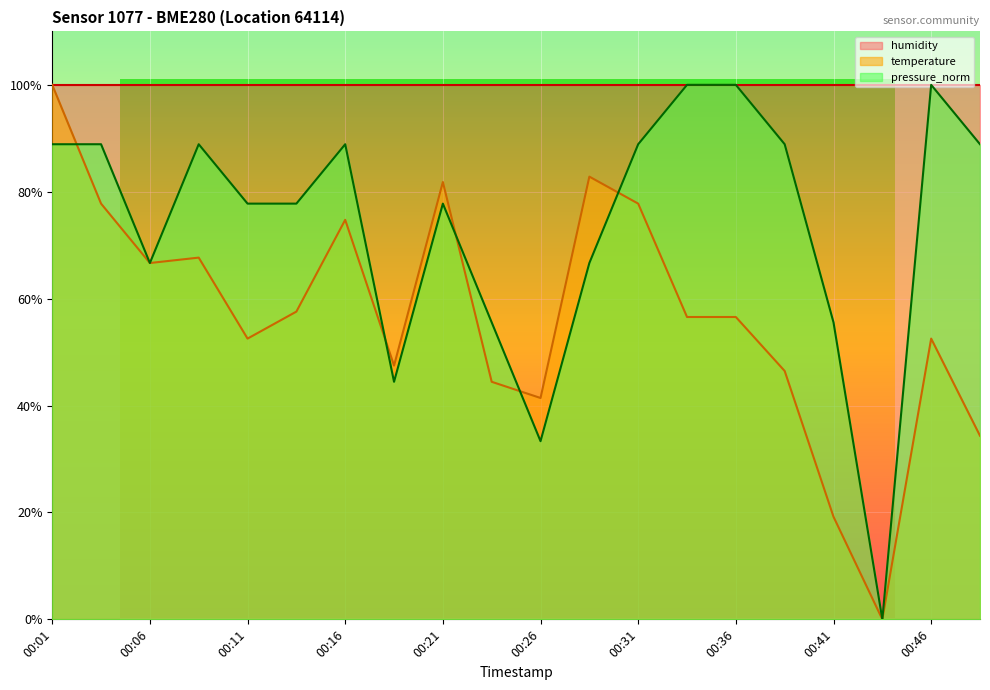

True or false: pressure_norm has more than 1 points higher than both neighbors.

True